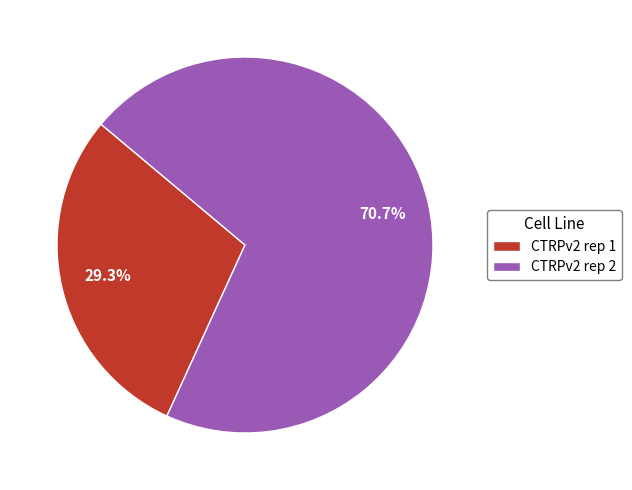

What is the total percentage of CTRPv2 rep 1 and CTRPv2 rep 2?

100.0%